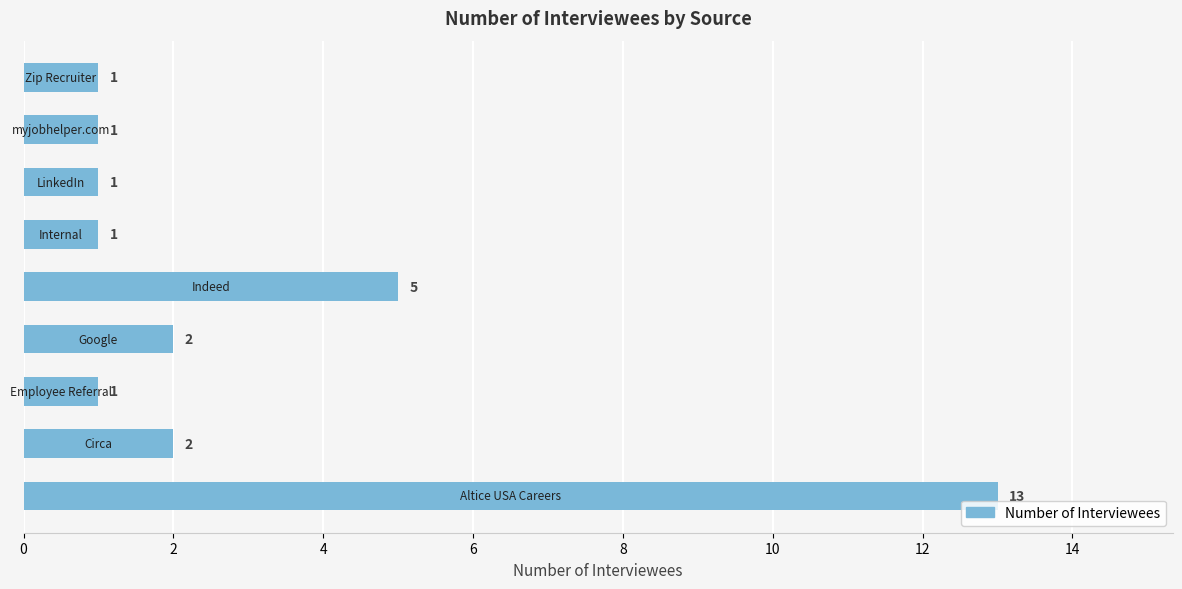

What is the sum of all values?

27